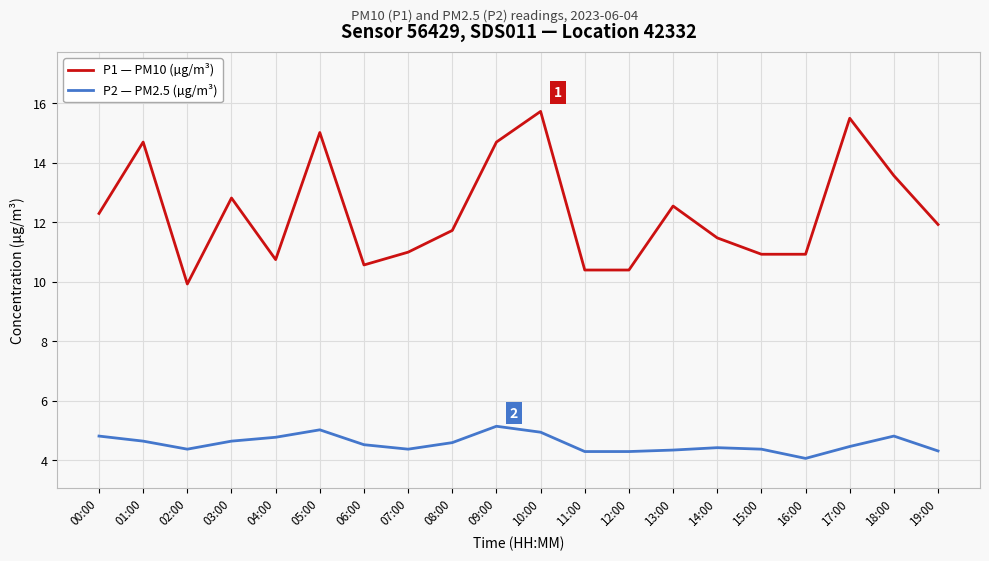

List the series in order of their peak value, highest first.

P1 — PM10 (µg/m³), P2 — PM2.5 (µg/m³)